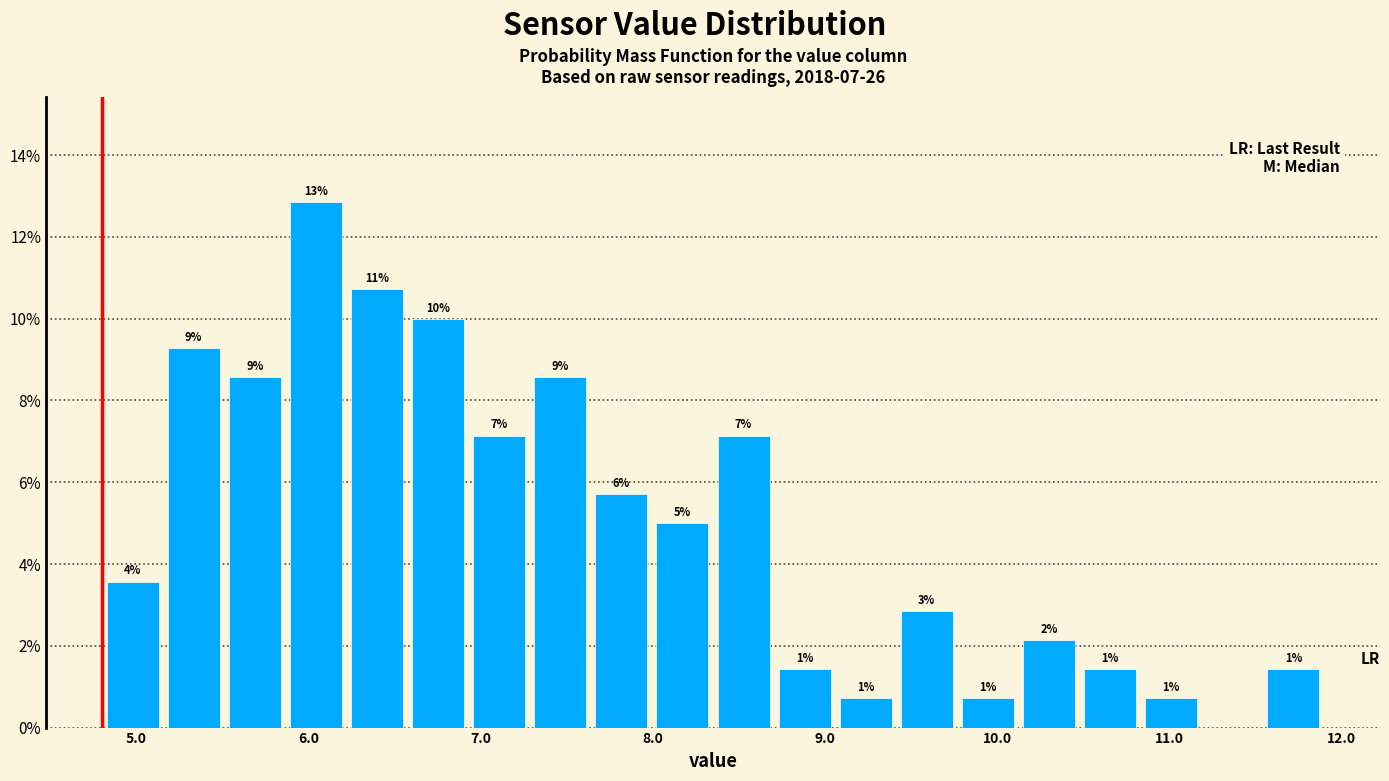

Around what value on the x-axis is the tallest bar? Give the approximate position of its centre, as read against the axis.

6.0